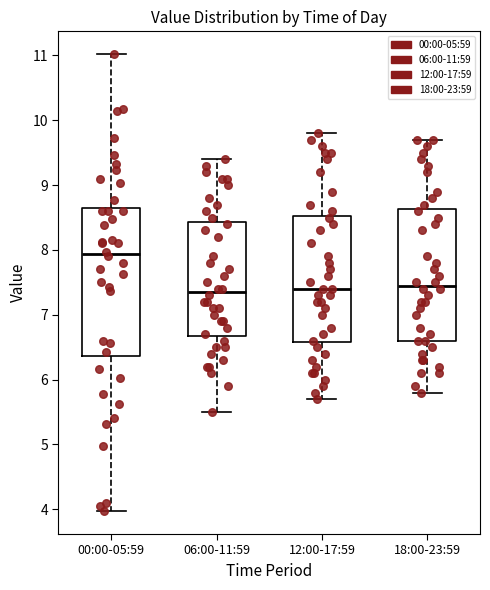

Reading left to right, transcribe this box plot: for each box, give where its median line is, the range the box spans, and where its two whiskers end, as read against the y-axis. The values are not printed on the chart, so give them approximately, as read against the axis.

00:00-05:59: median 7.9, box 6.4 to 8.6, whiskers 4.0 to 11.0
06:00-11:59: median 7.4, box 6.7 to 8.4, whiskers 5.5 to 9.4
12:00-17:59: median 7.4, box 6.6 to 8.5, whiskers 5.7 to 9.8
18:00-23:59: median 7.5, box 6.6 to 8.6, whiskers 5.8 to 9.7